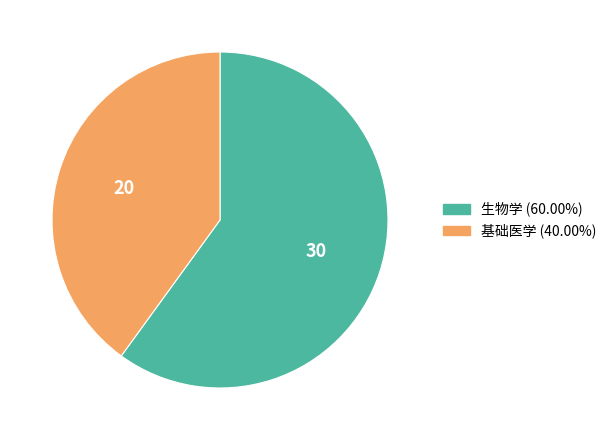

Do 生物学 and 基础医学 together represent more than half of the pie?

Yes